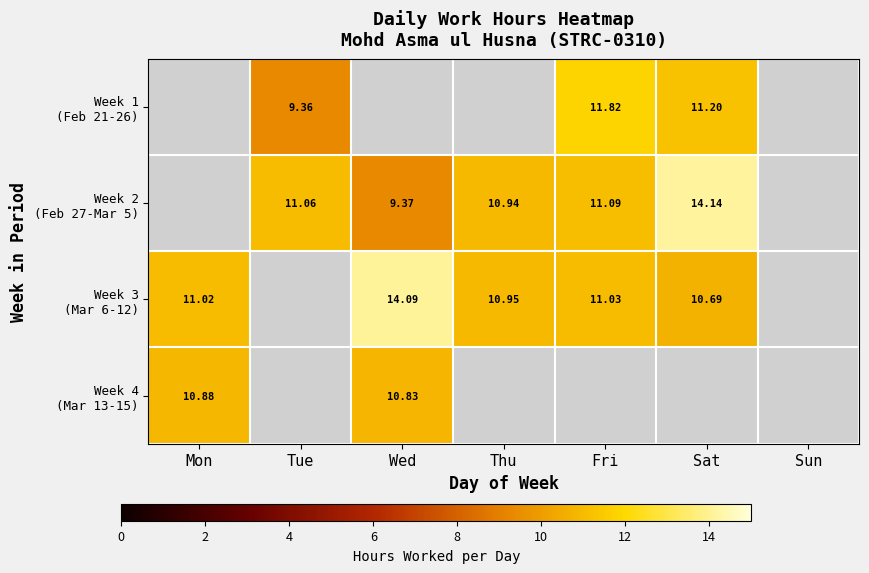

List the labels in order of Week 1 (Feb 21-26) value, smallest first.

Mon, Wed, Thu, Sun, Tue, Sat, Fri